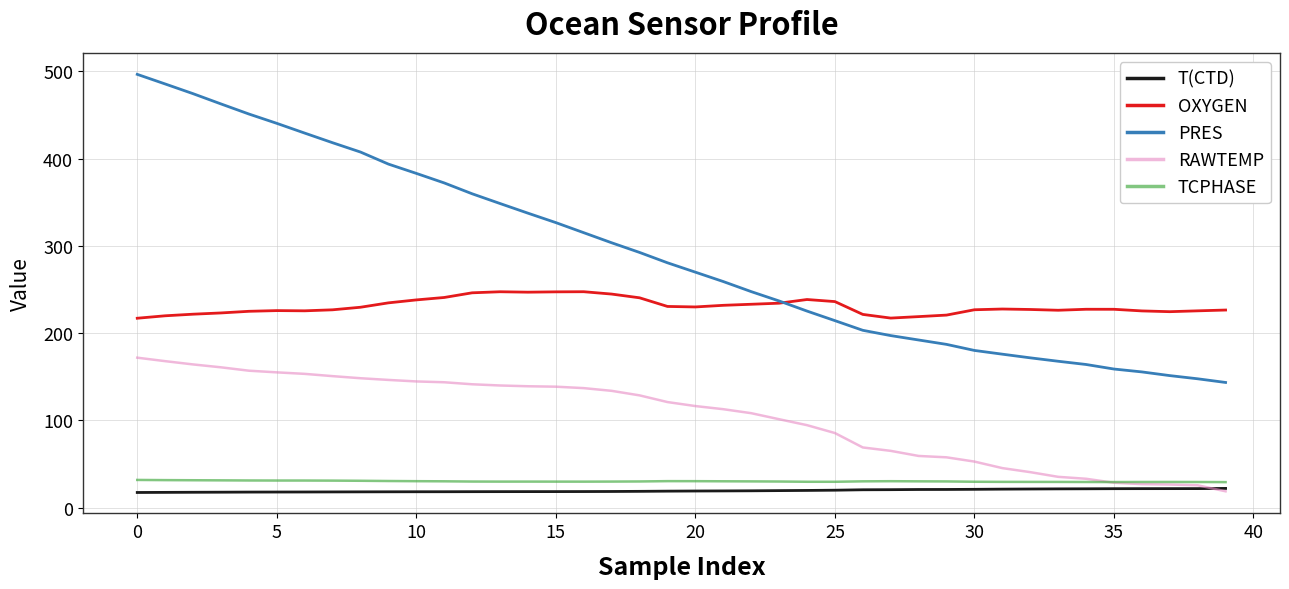

Is this an area chart (filled region under the line)?

No